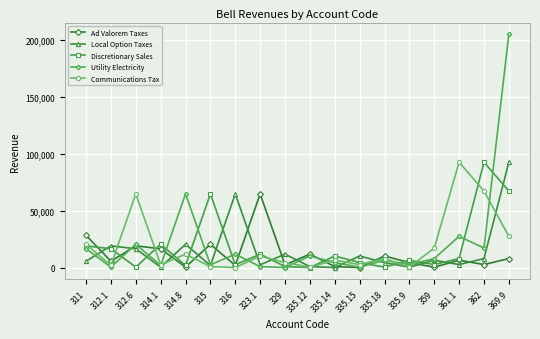

What is the value of the Utility Electricity point at the 6th from the left?

2500